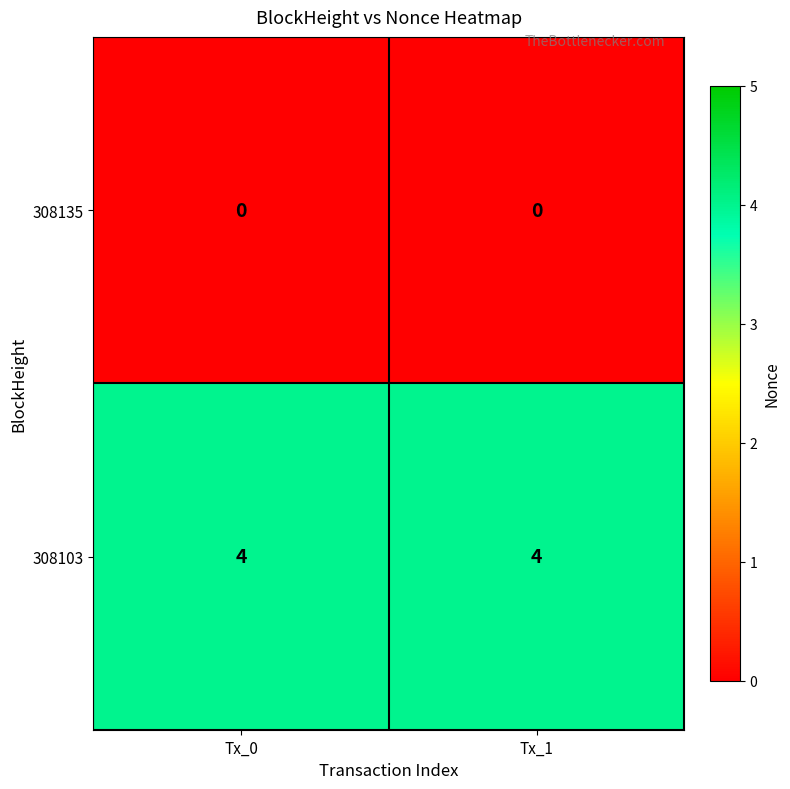

List the series in order of their peak value, highest first.

308103, 308135